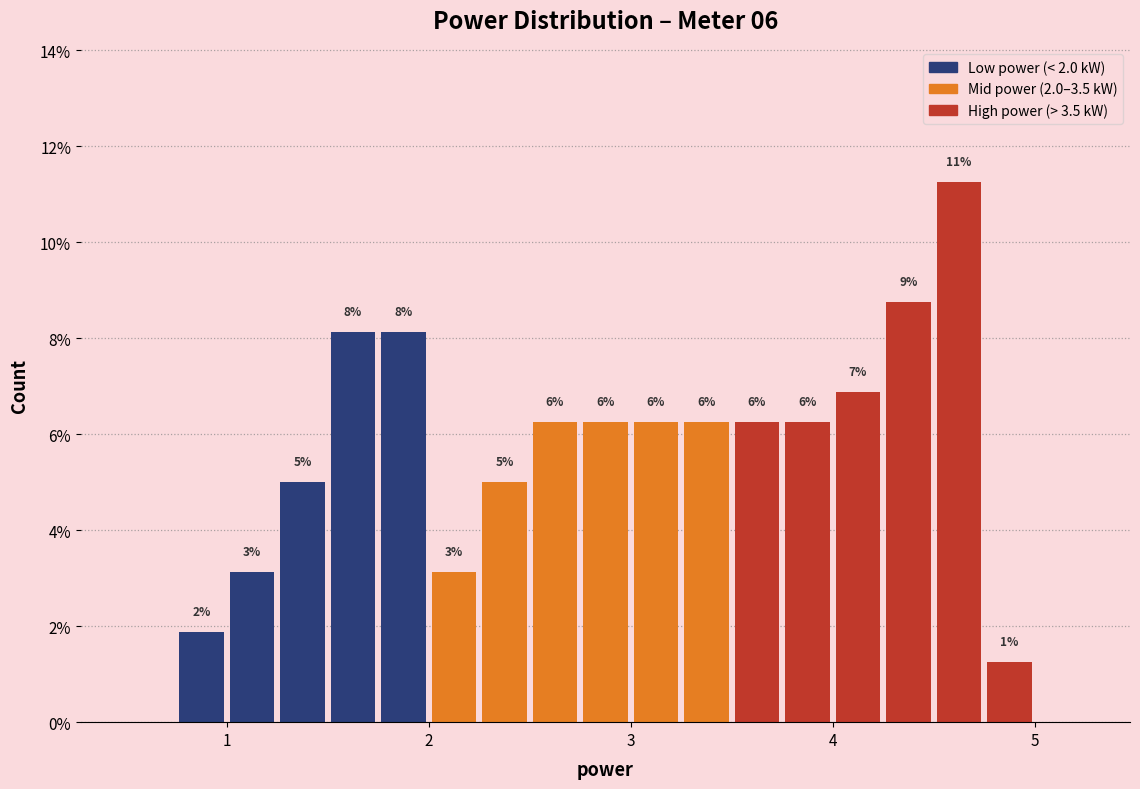

Read against the x-axis, roughly where is the centre of the tallest bar?

4.6